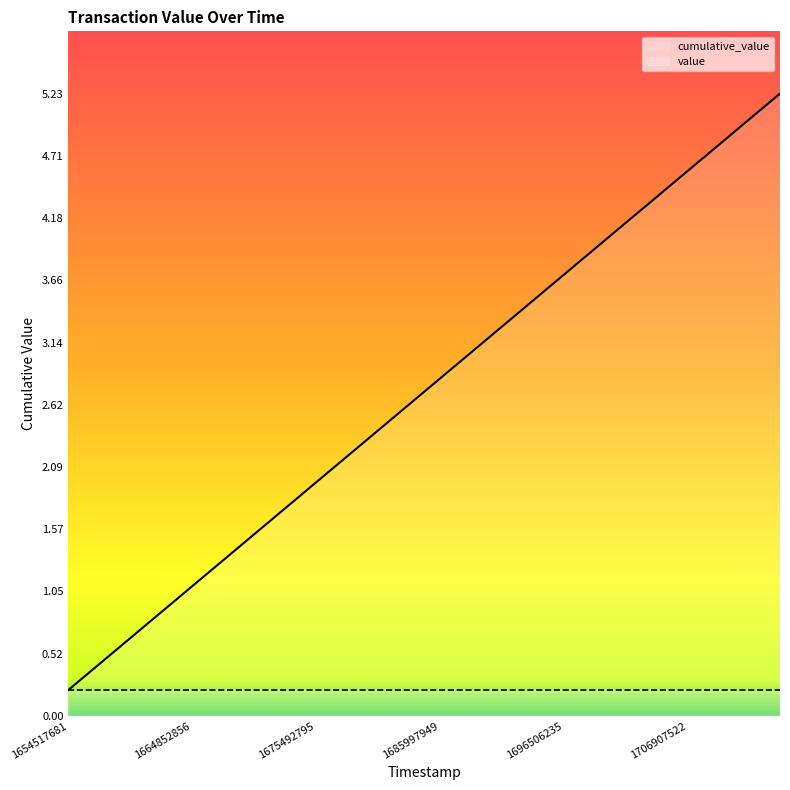

Rank the categories by value from lowest to highest.

1654517681, 1657070517, 1659588590, 1662230181, 1664852856, 1667464834, 1670057671, 1672687113, 1675492795, 1678133522, 1680725940, 1683359530, 1685997949, 1688665267, 1691278932, 1693888759, 1696506235, 1699103736, 1701703894, 1704306504, 1706907522, 1709502628, 1712084272, 1714705018